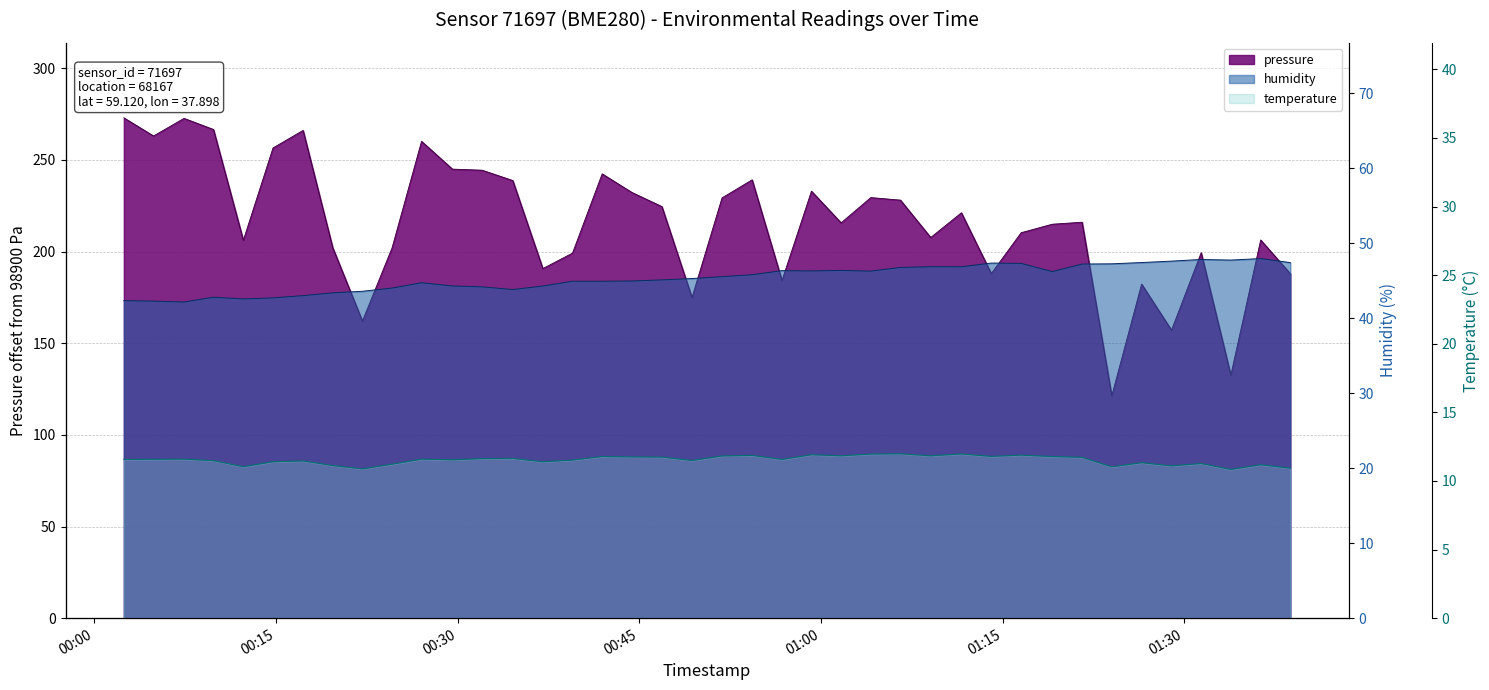

What is the label of the 3rd point from the right?

2023-04-26T01:33:51